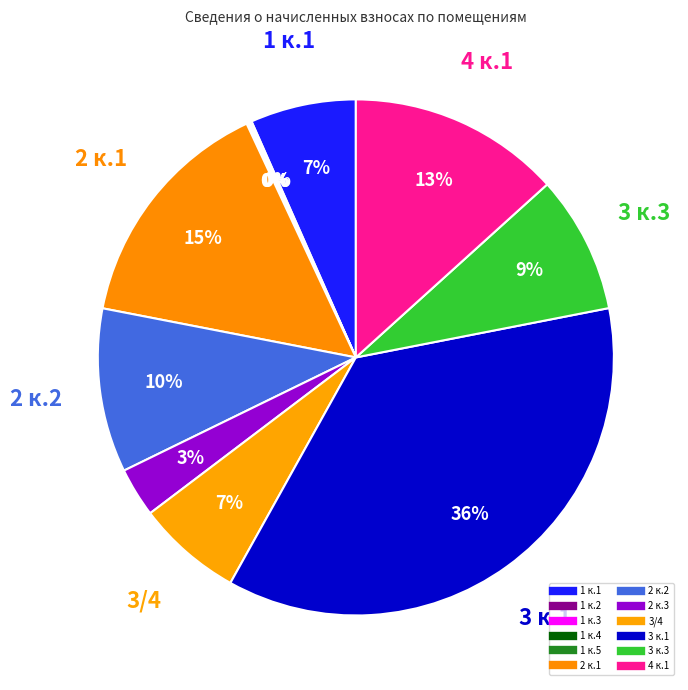

To the nearest percent, what is the difference between the largest and smallest slice percentages?

36%